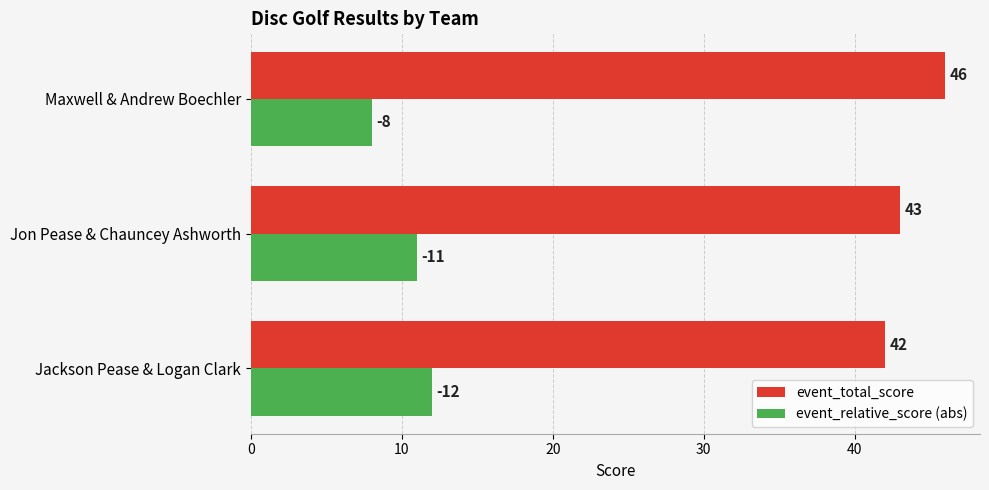

Which series has the largest total across all categories?

event_total_score